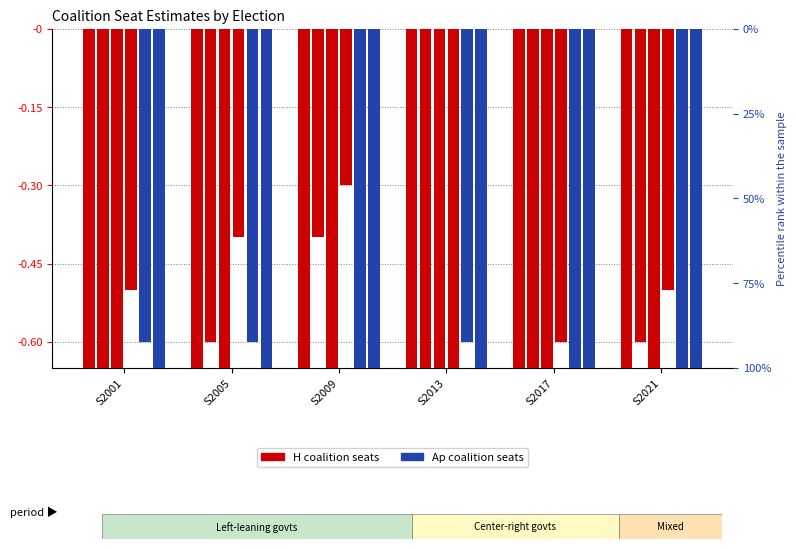

How many groups of bars are there?

6